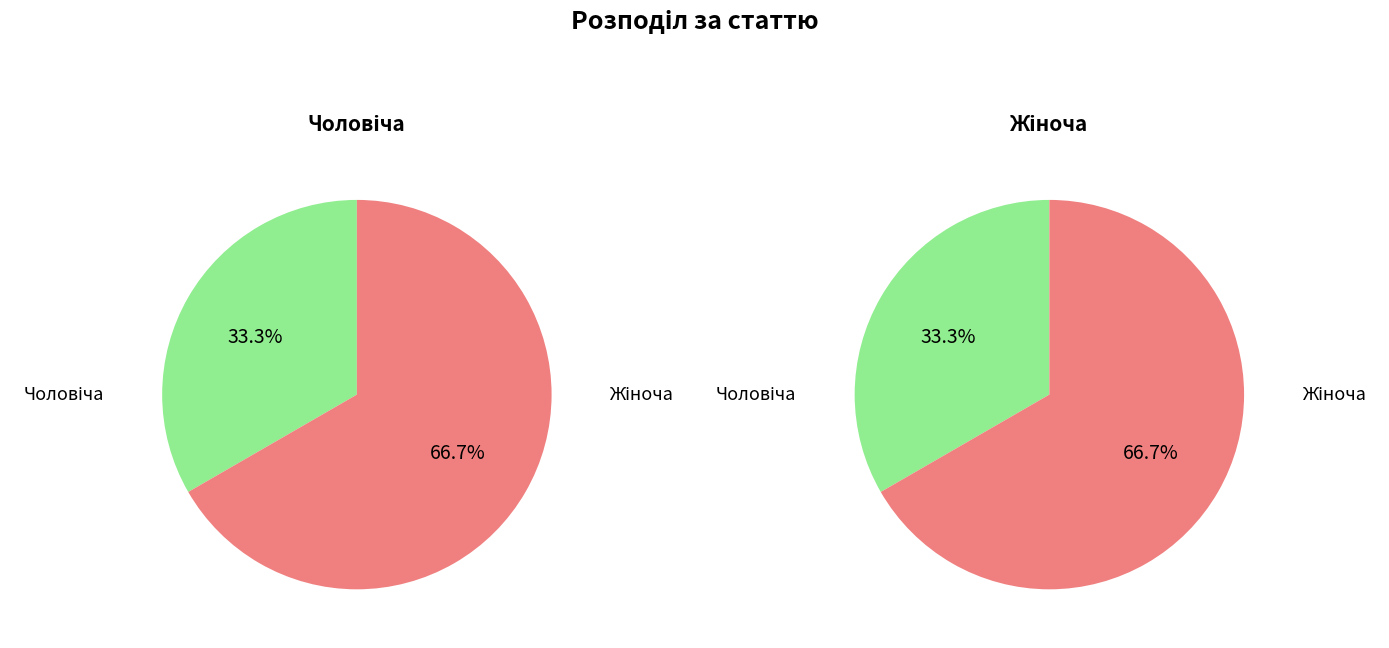

Does Чоловіча represent more than half of the total?

No